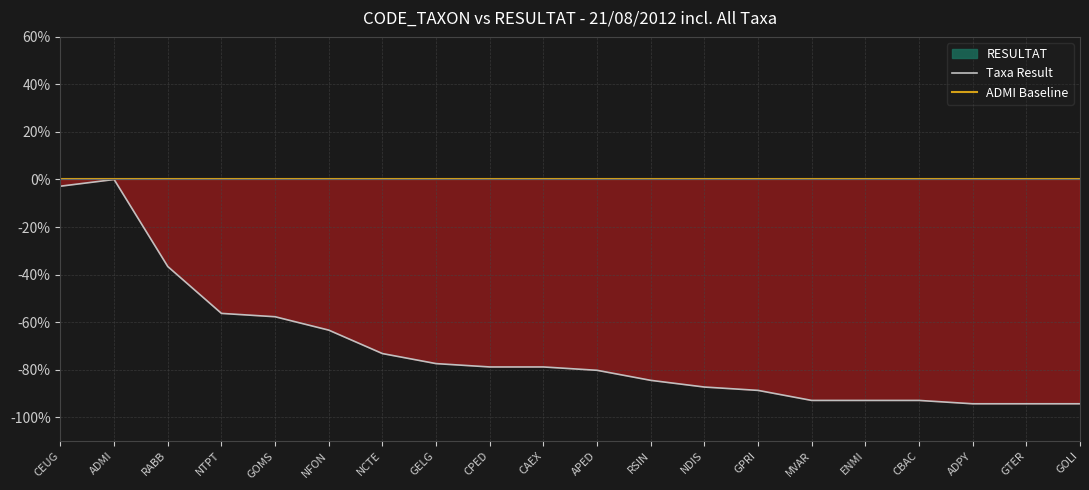

How many lines are shown in the chart?

2